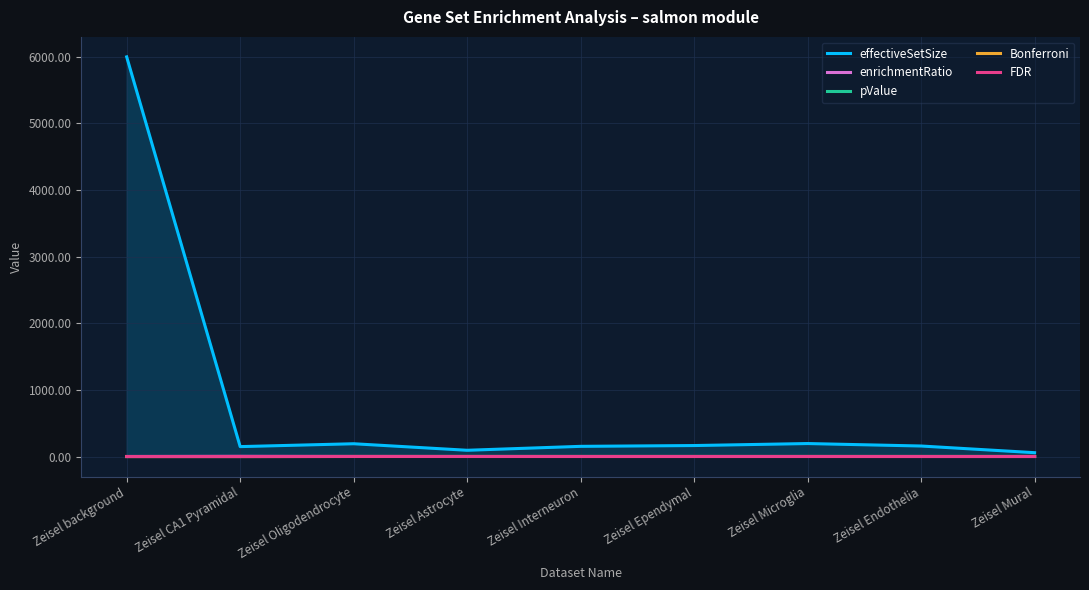

Count the Bonferroni values in the range 1 to 2.

7